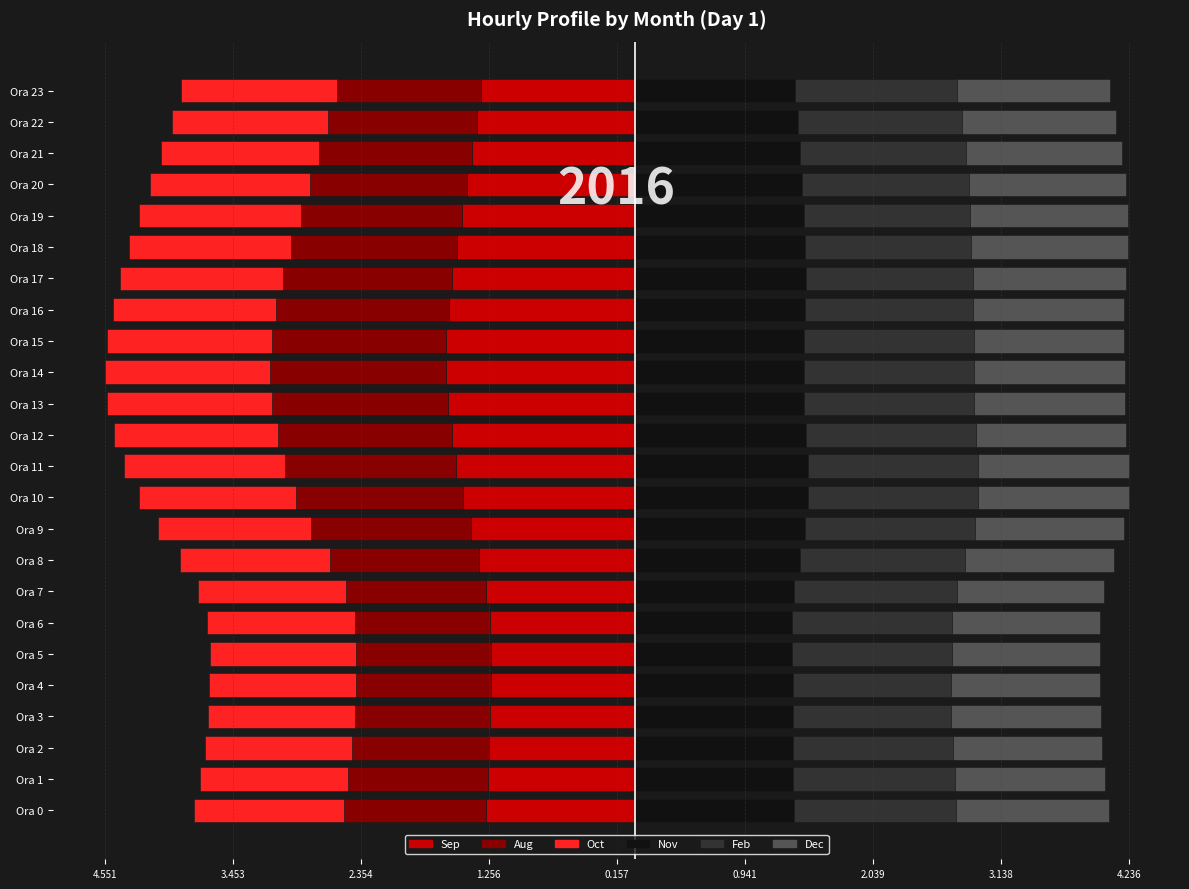

What is the difference between the maximum and minimum values in the Feb series?

0.1